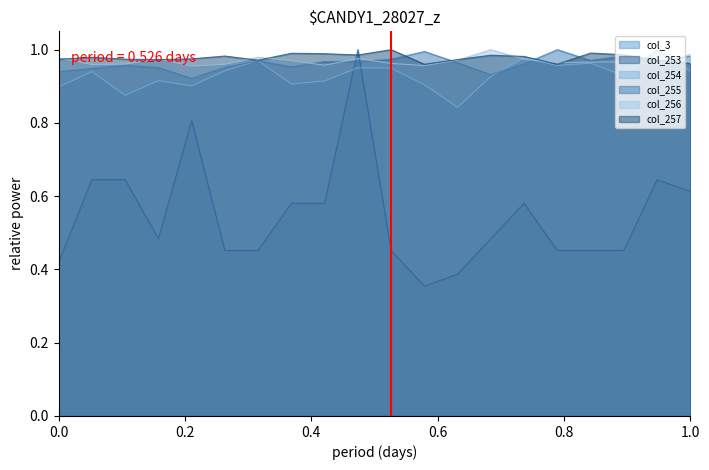

Which series has the widest spread of values?

col_253